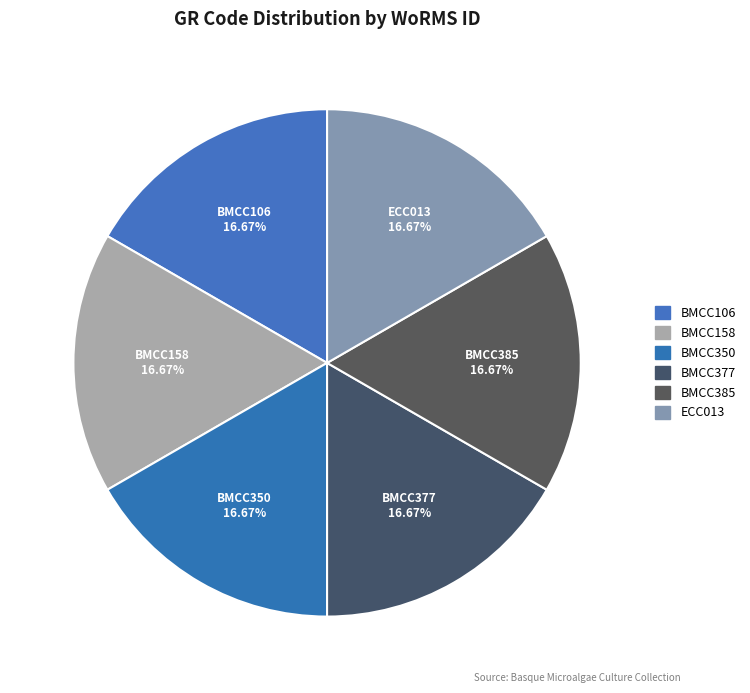

Which slice is the smallest?

BMCC106